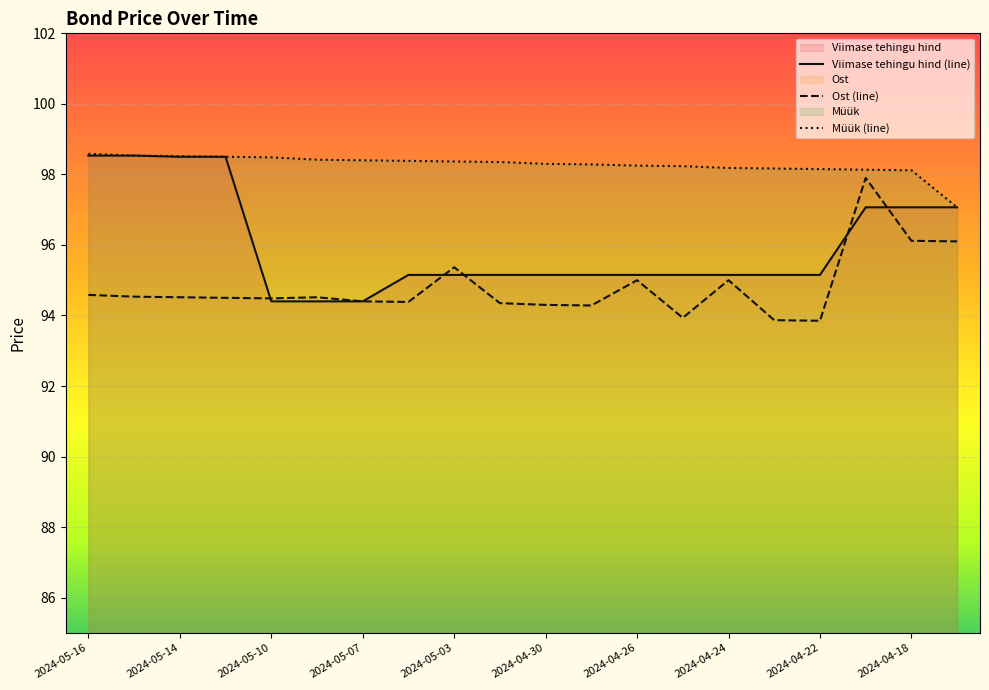

How many lines are shown in the chart?

3